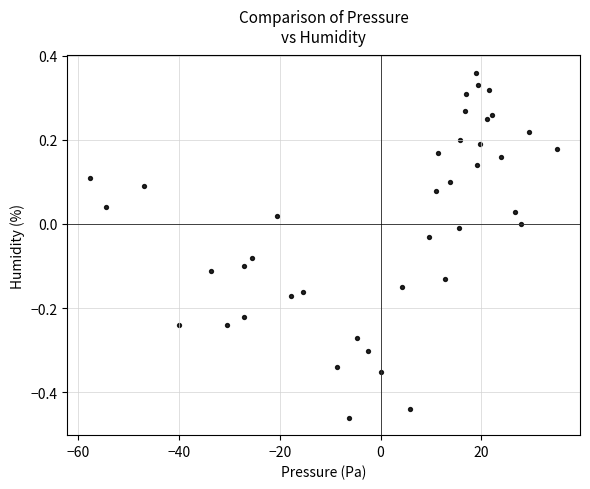

What is the range of X values (max minus min)?

92.6